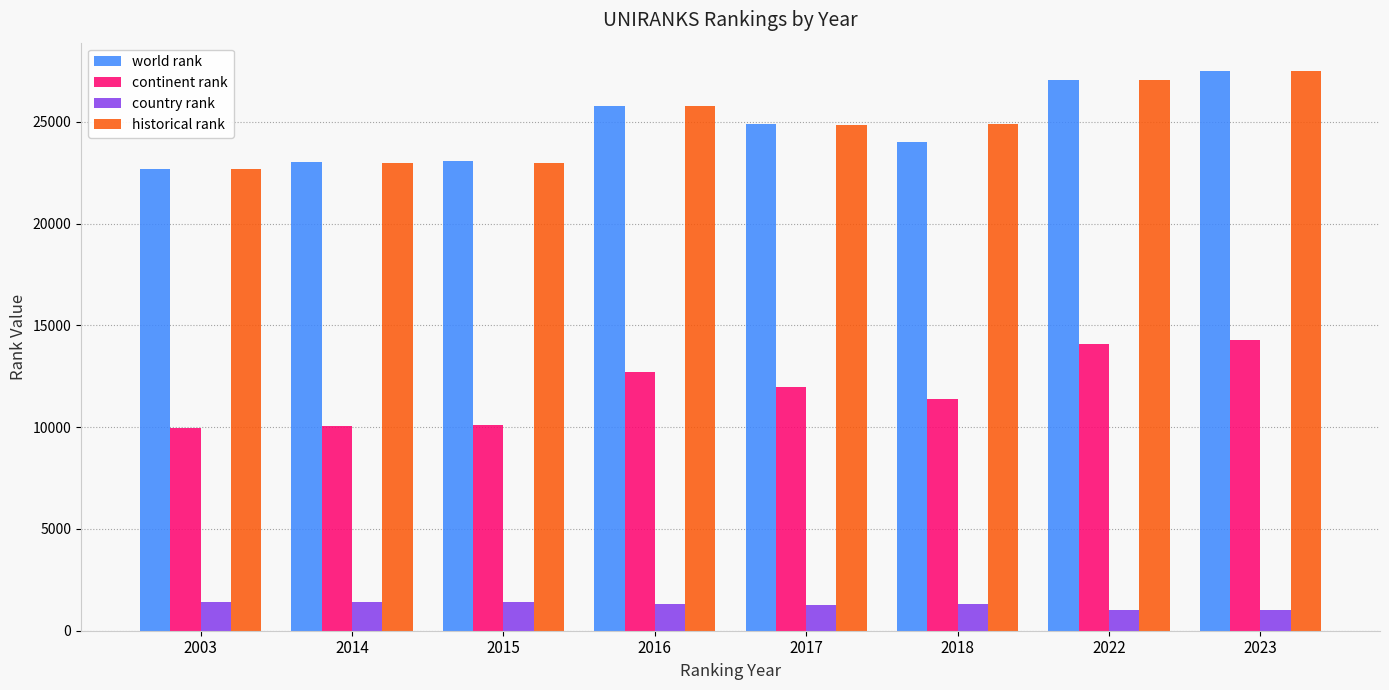

Is it true that world rank equals 24001 at 2018?

True